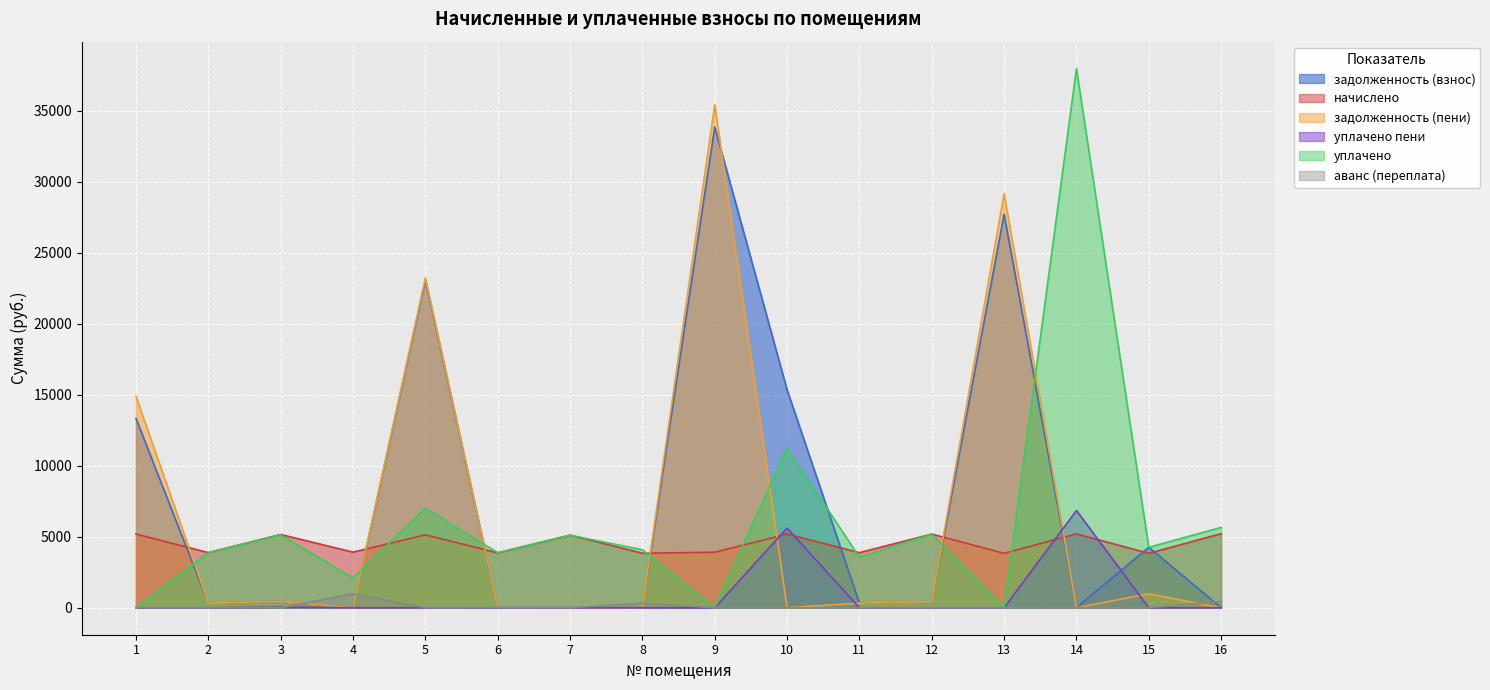

How many times do уплачено пени and задолженность (взнос) cross each other?

5